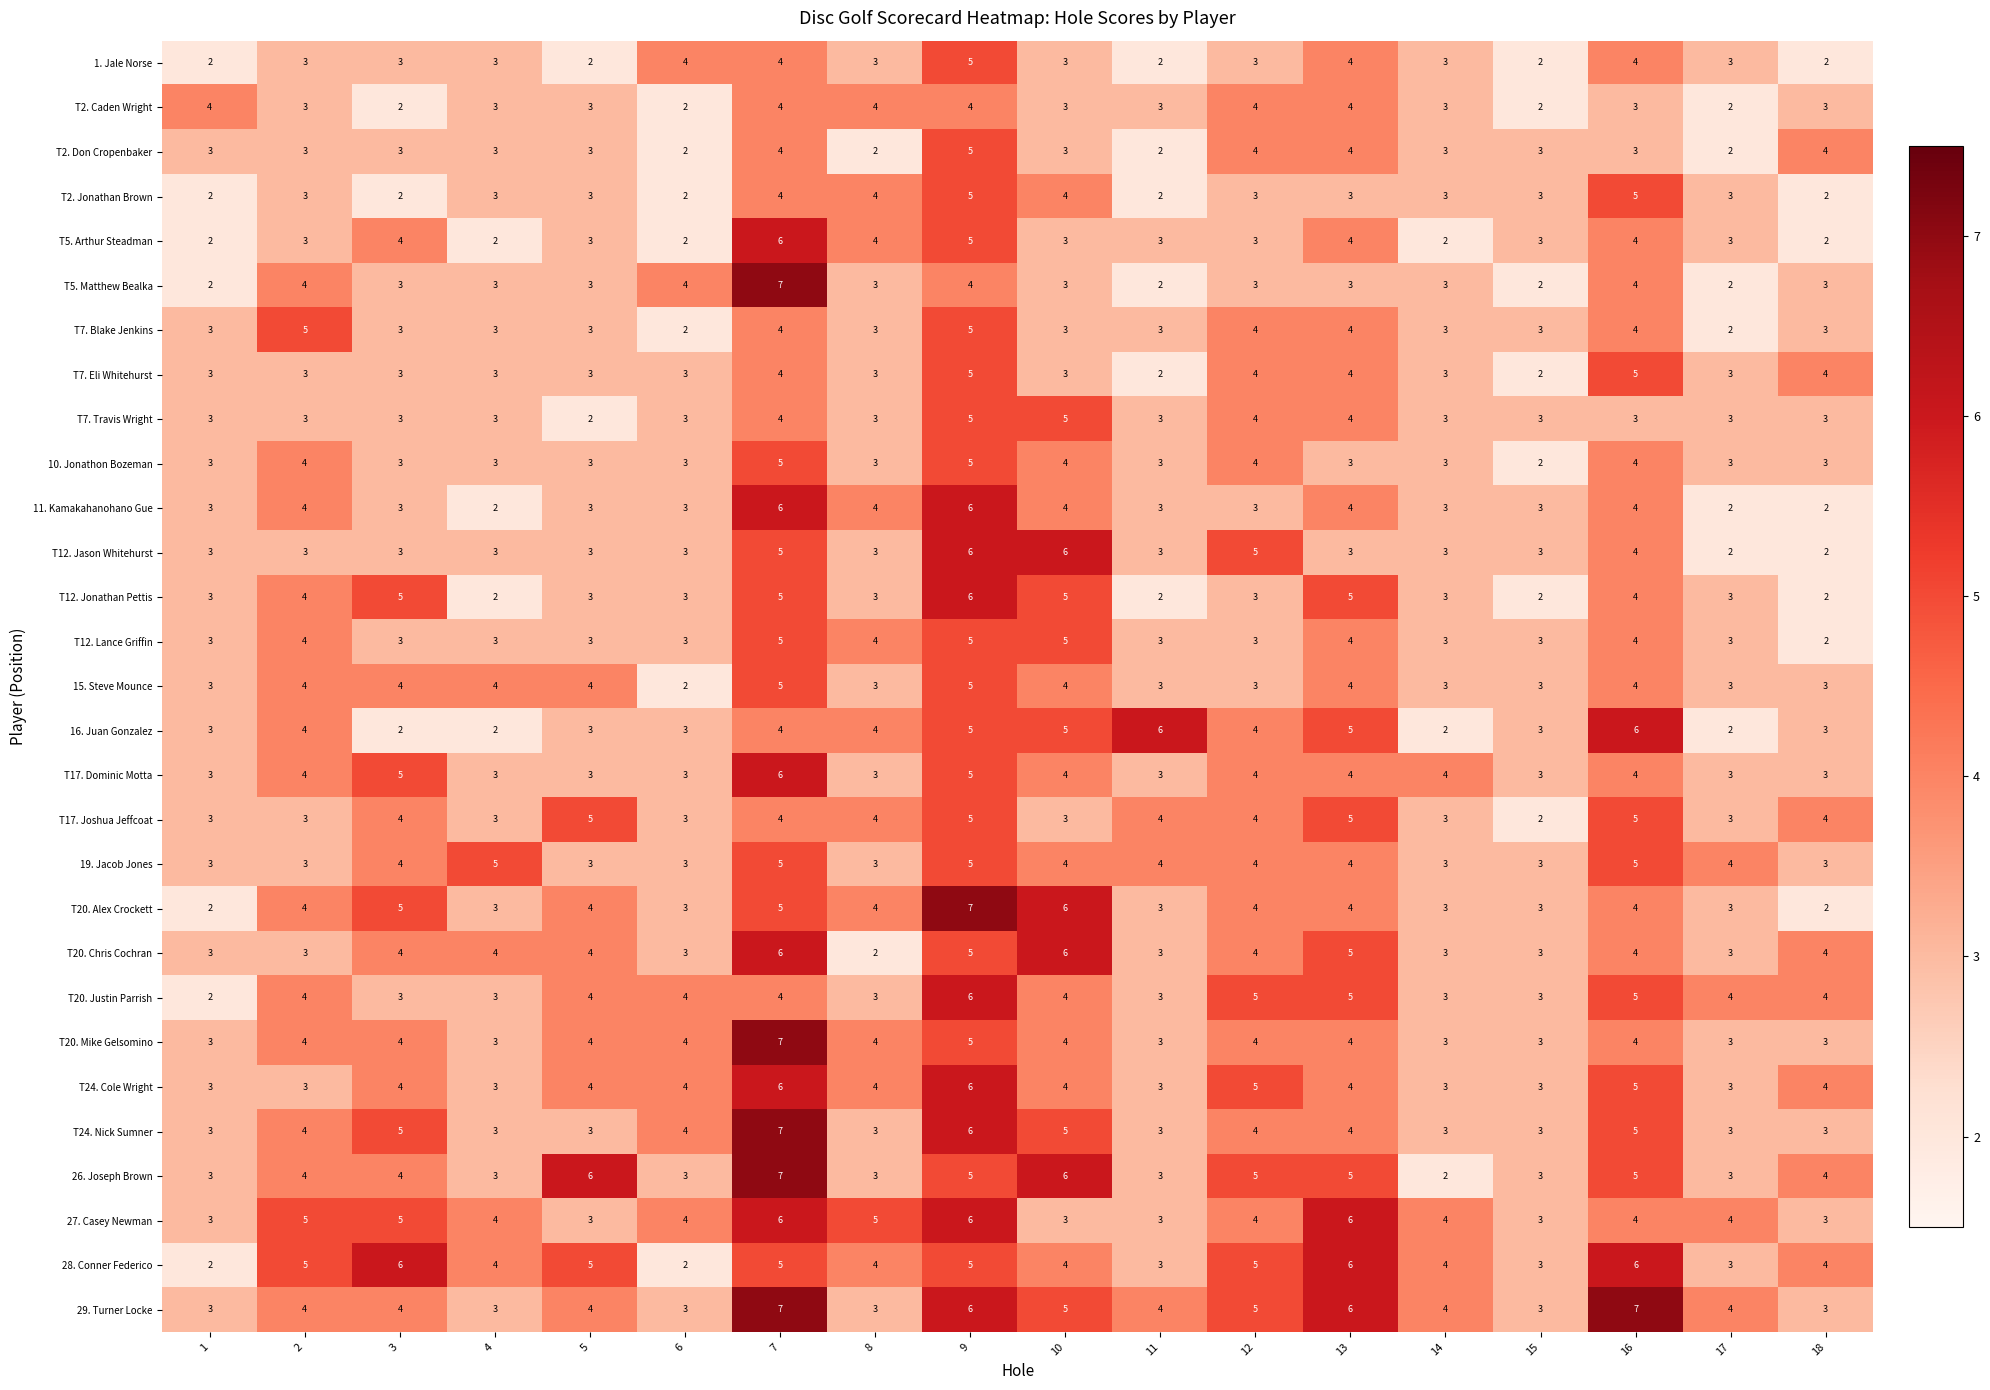

What is the total value across all series at 9?

153